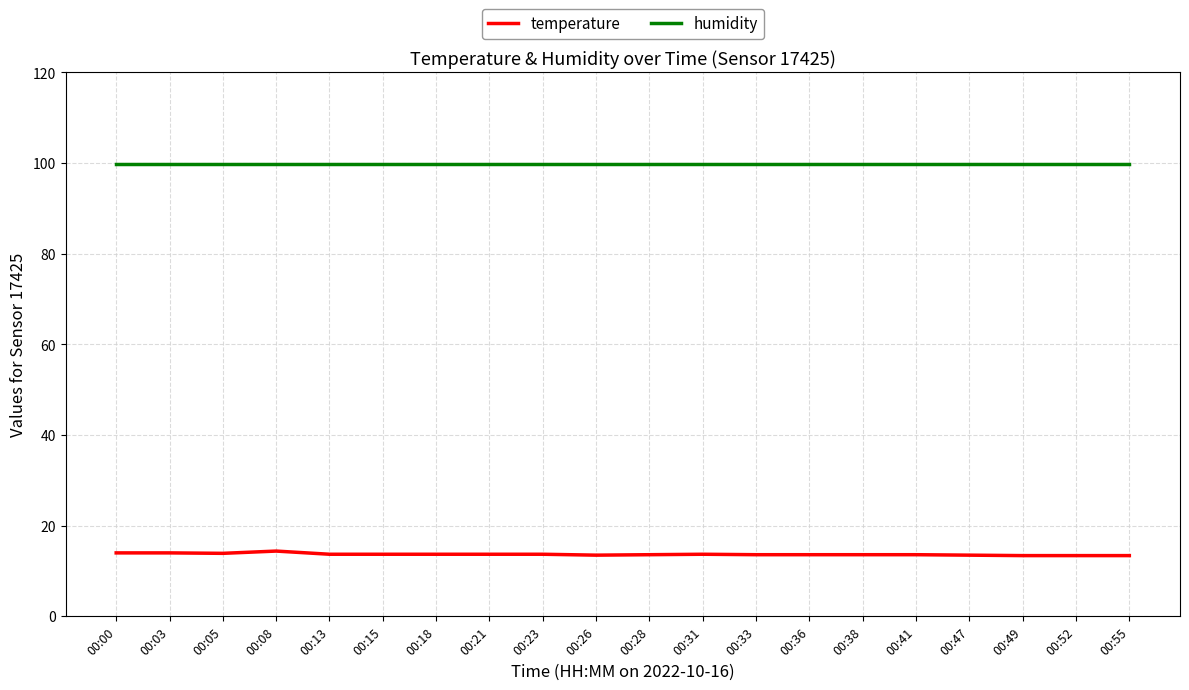

What is the spread (max minus min) of values at 00:41?

86.3